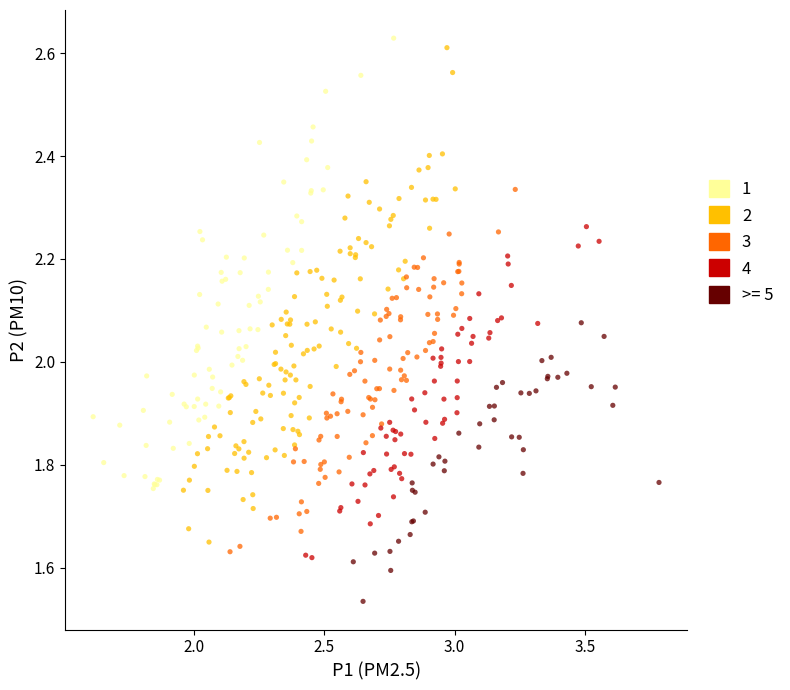

Which series contains the lowest Y value?

>= 5